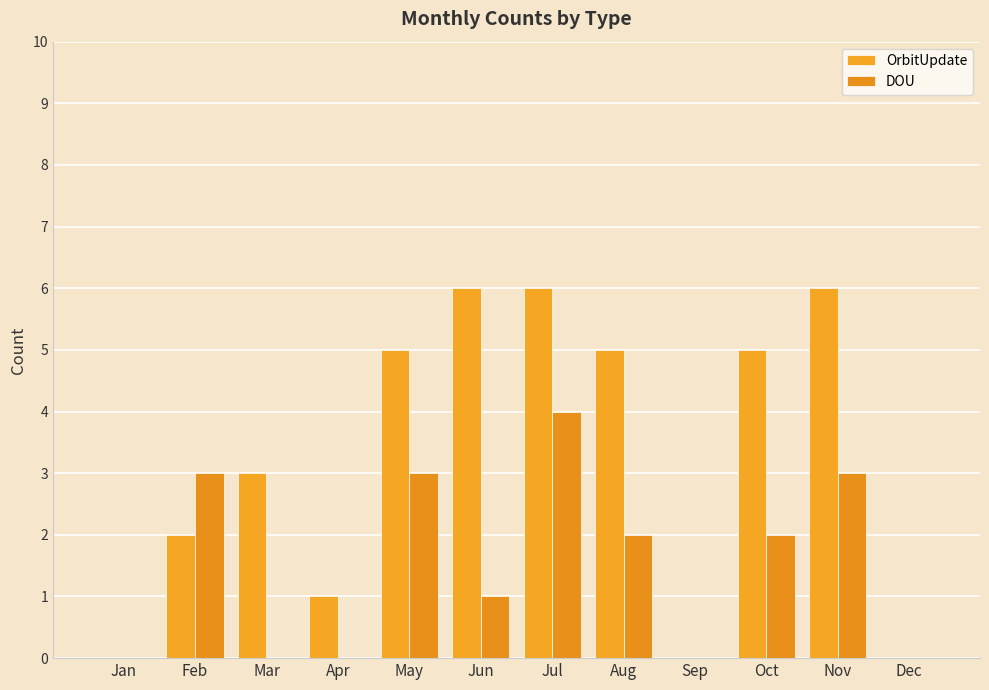

Count the number of categories in the chart.

12